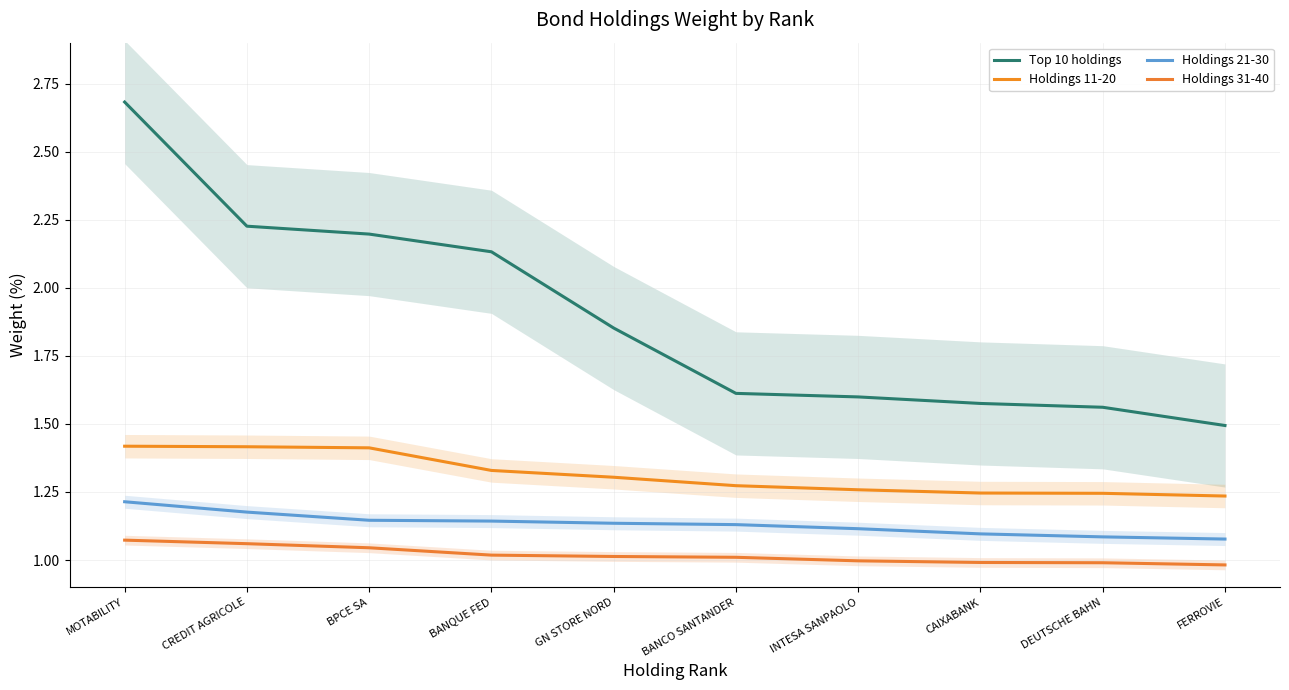

What is the total value across all series at DEUTSCHE BAHN?

4.9